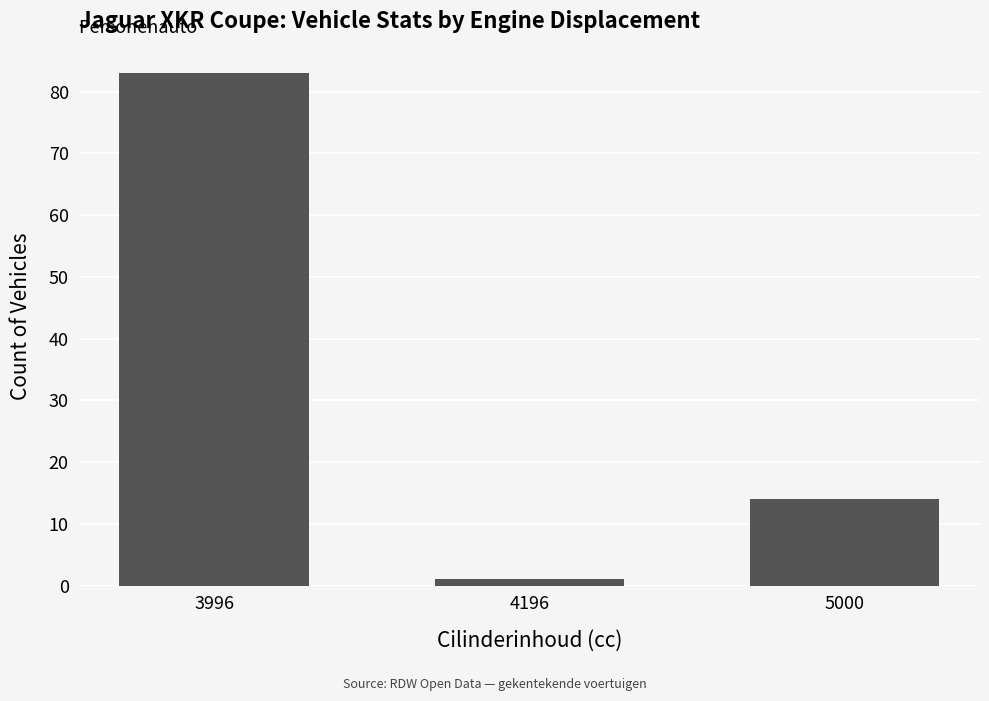

The value at 3996 is 83. True or false?

True